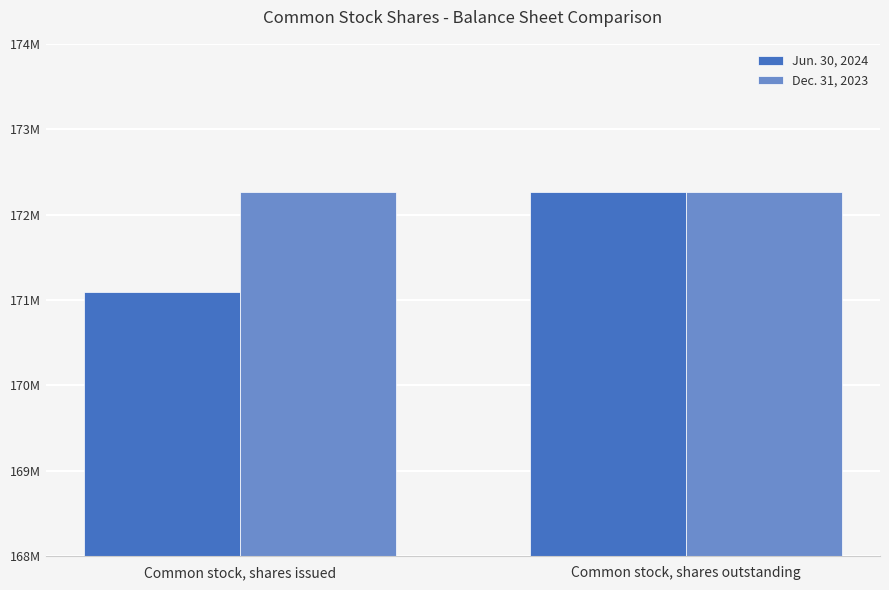

What is the minimum value for Jun. 30, 2024?

171097696